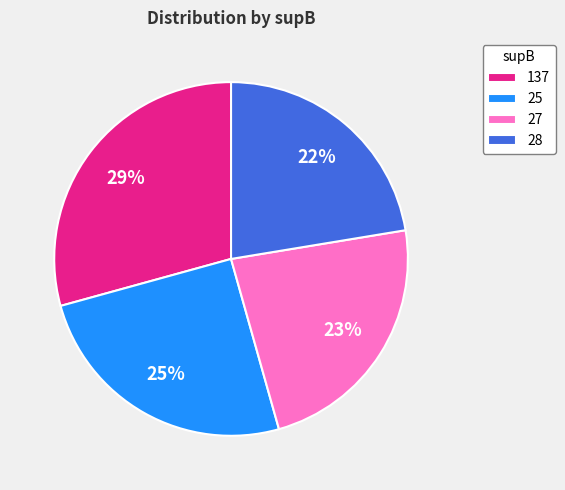

Count the number of slices in the pie.

4